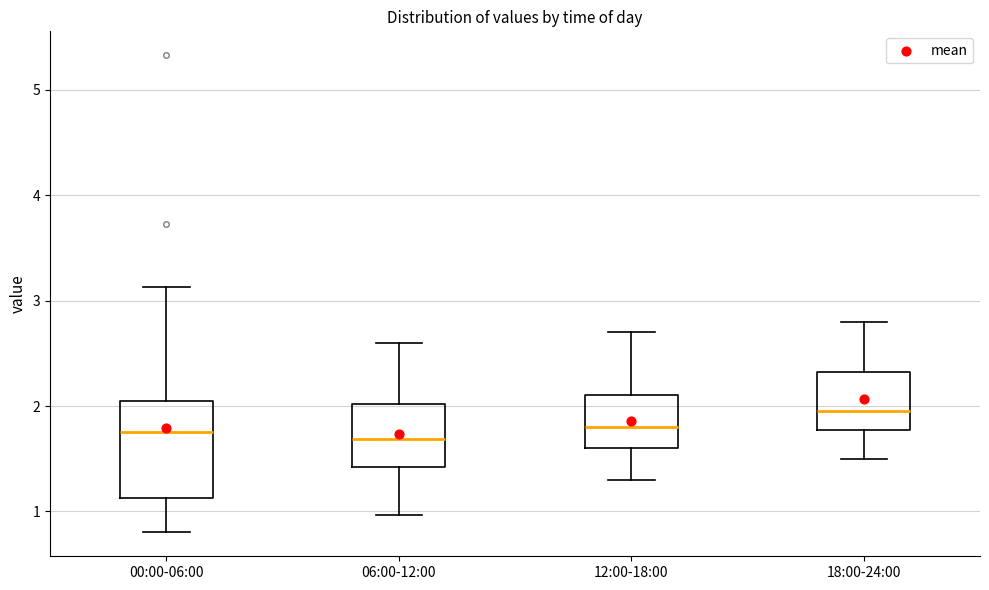

Where does the median line of the box for 06:00-12:00 sit on the y-axis? The values are not printed on the chart, so give them approximately, as read against the axis.

1.7